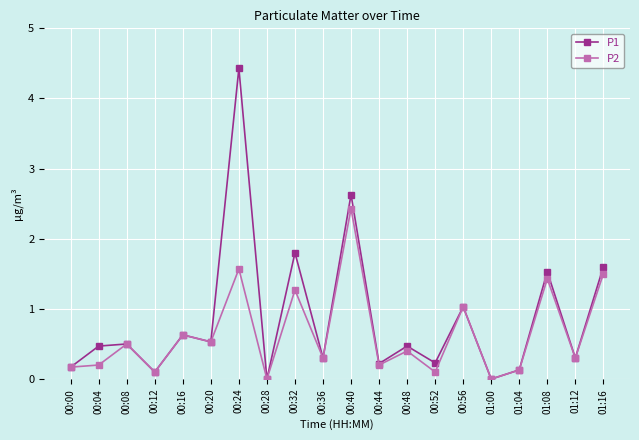

True or false: P1 has a value of 0.5 at 00:08.

True